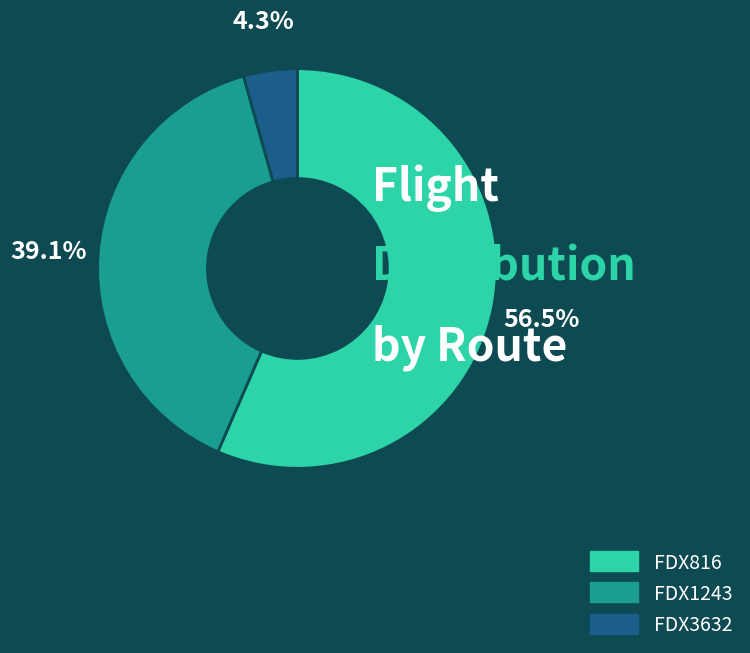

How many segments does this pie chart have?

3